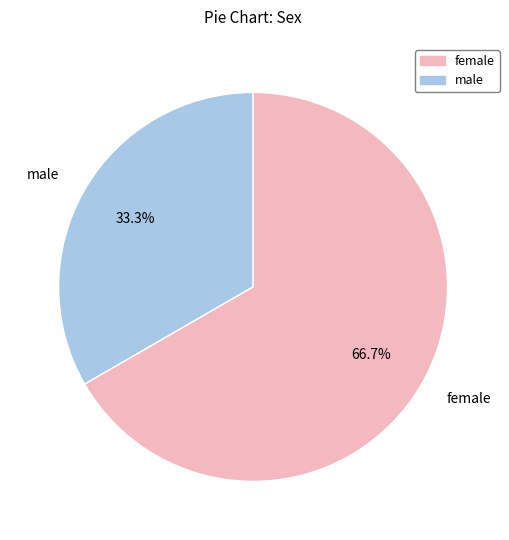

Count the number of slices in the pie.

2